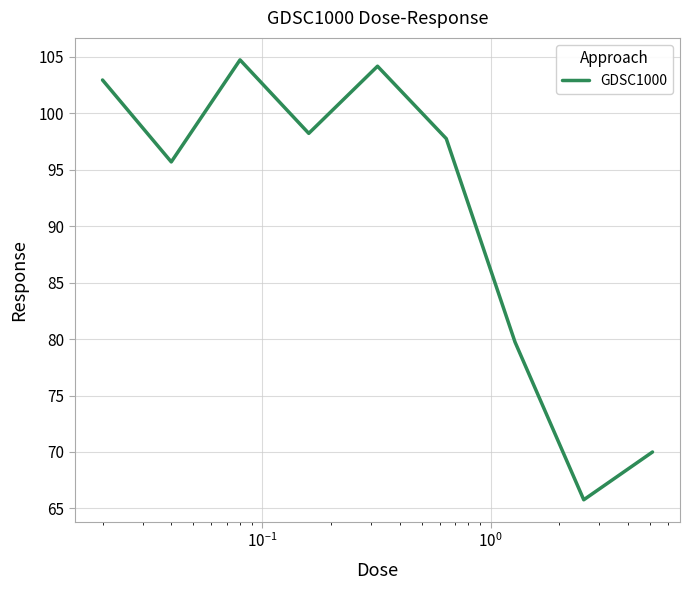

What is the difference between the maximum and minimum values?

39.0